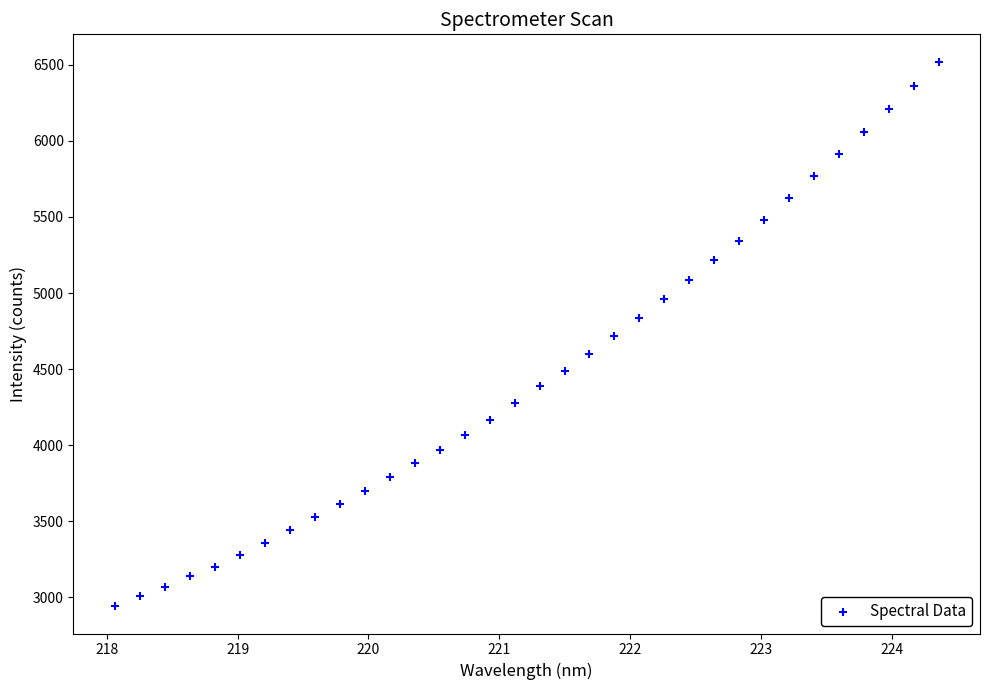

What is the range of Y values (max minus min)?

3578.8